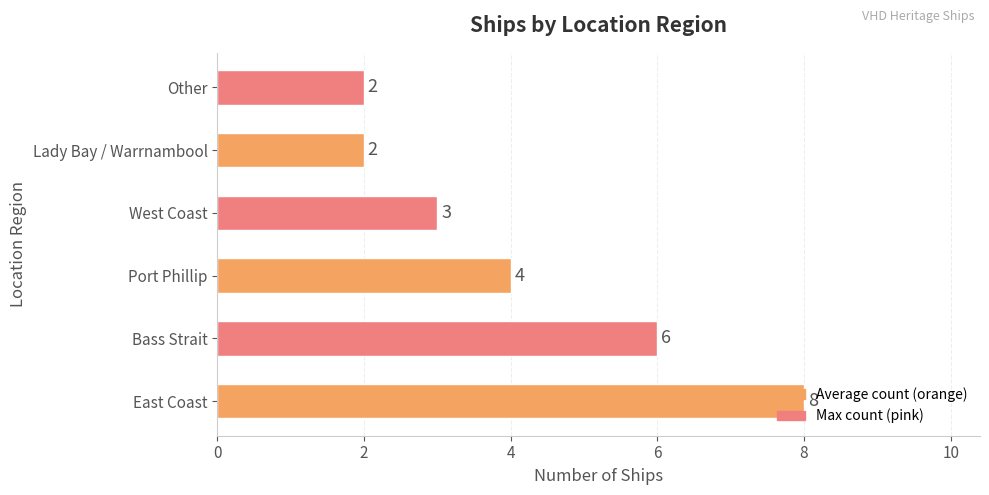

What is the ratio of the value at Bass Strait to the value at West Coast?

2.0